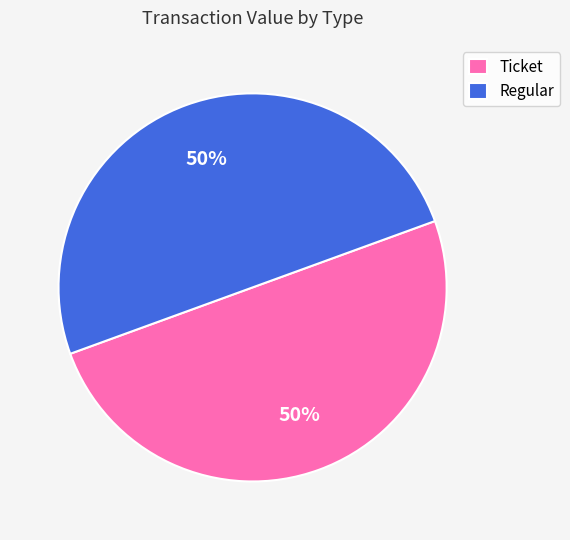

What is the ratio of the value at Ticket to the value at Regular?

1.0